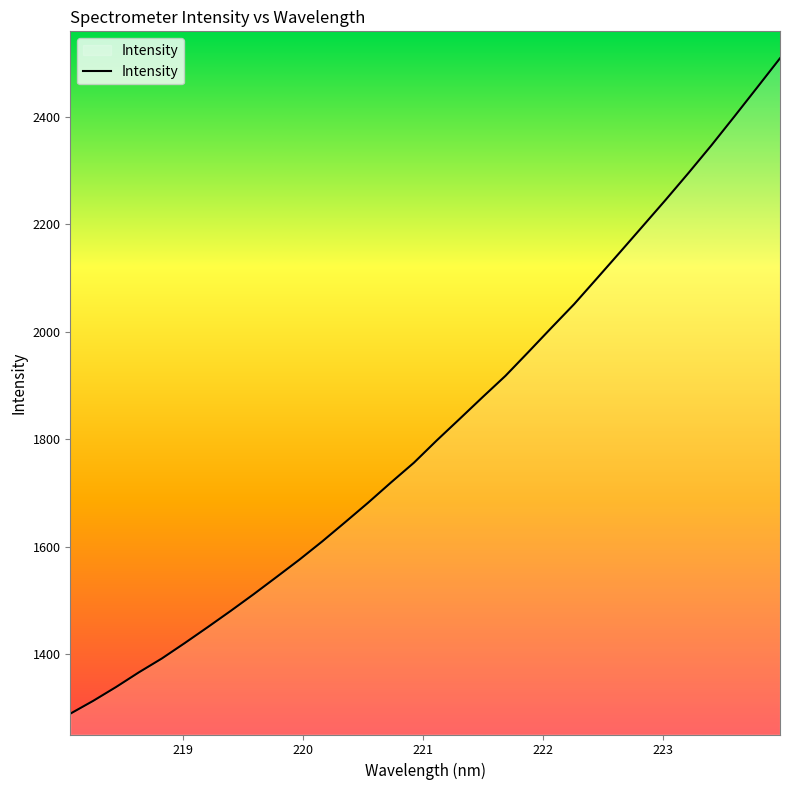

What is the smallest value displayed?

1289.6